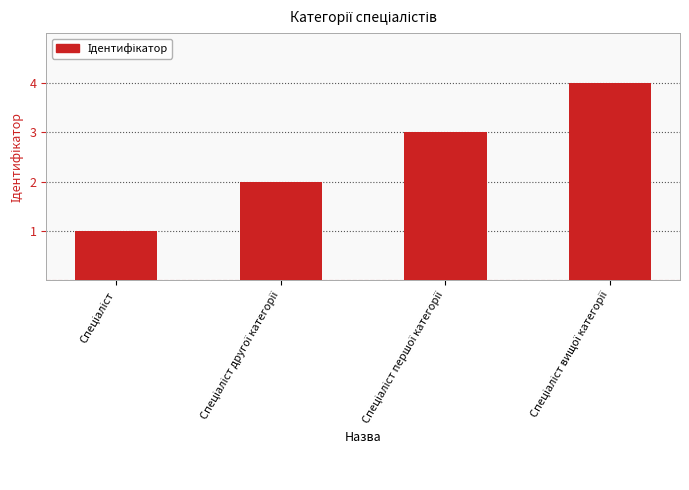

Count the values in the range 2 to 4.

3